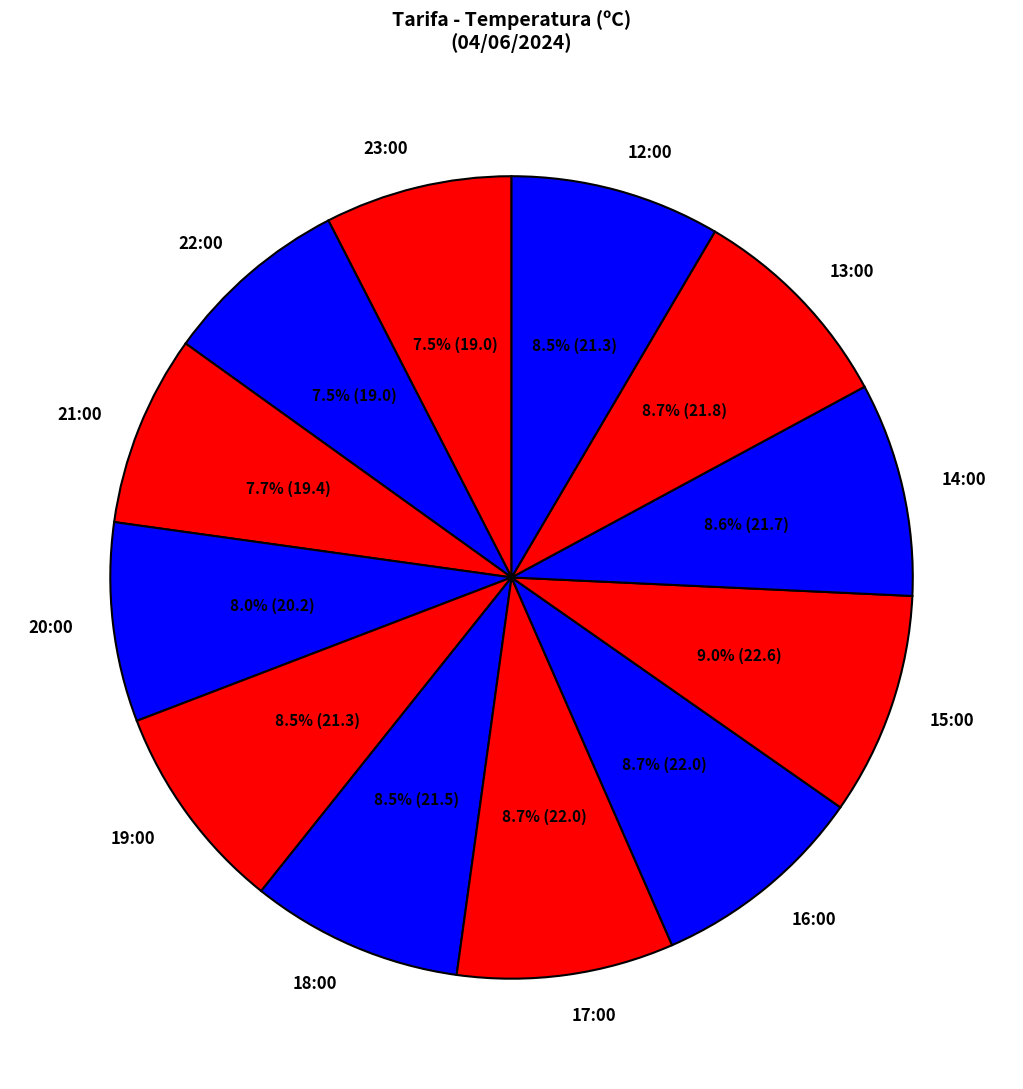

Is 13:00 the majority of the pie?

No